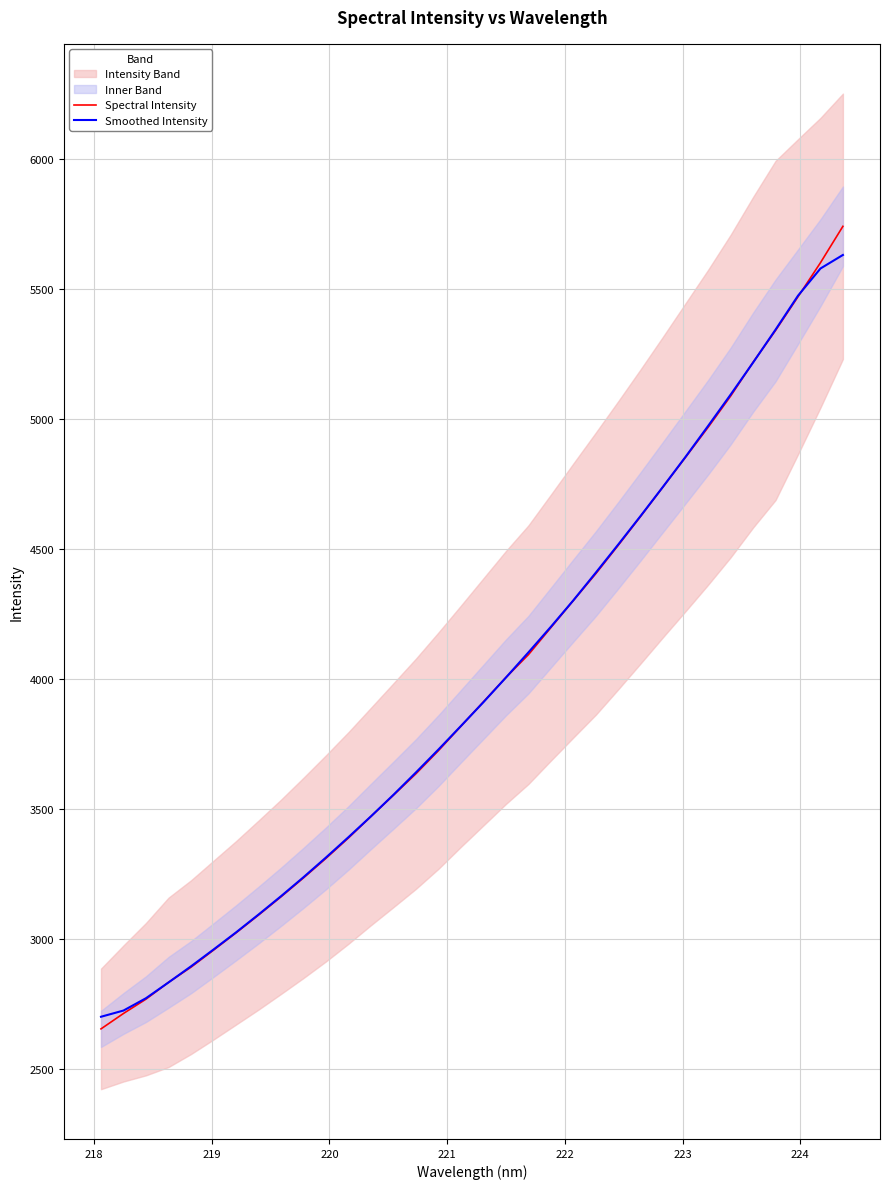

What is the sum of all Smoothed Intensity values?

135328.7